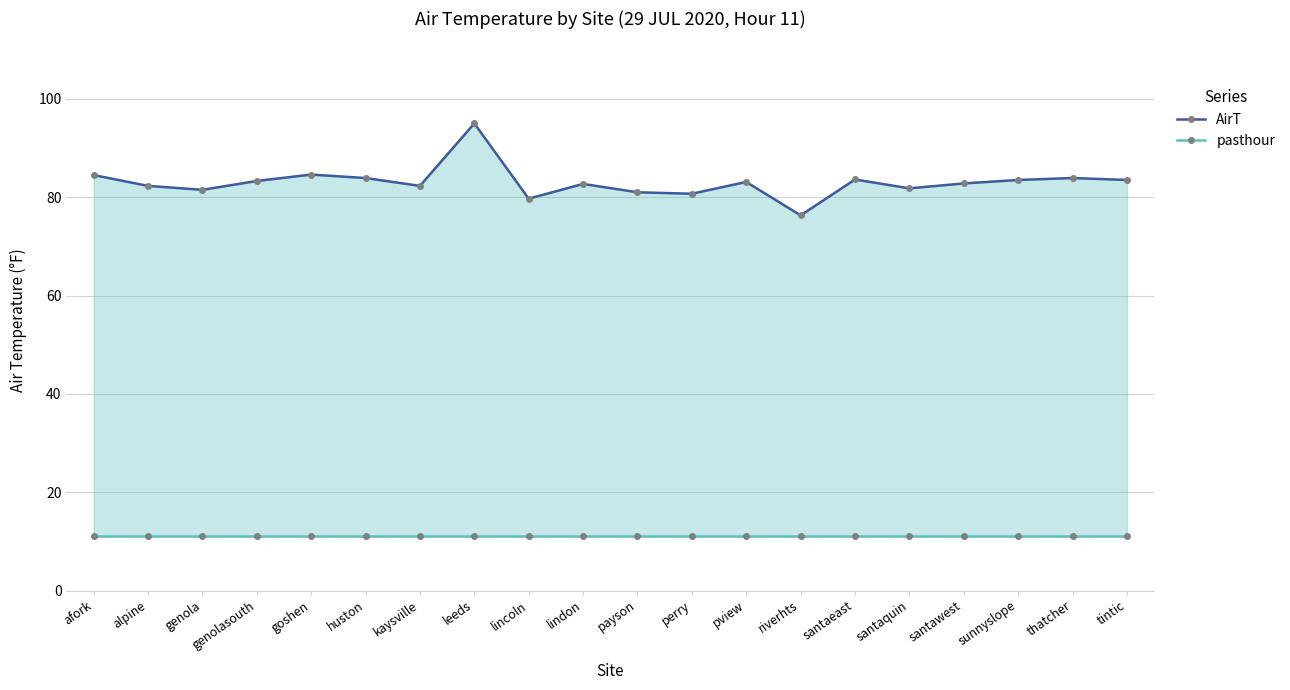

In AirT, how many points are higher than both neighbors (excluding endpoints)?

6